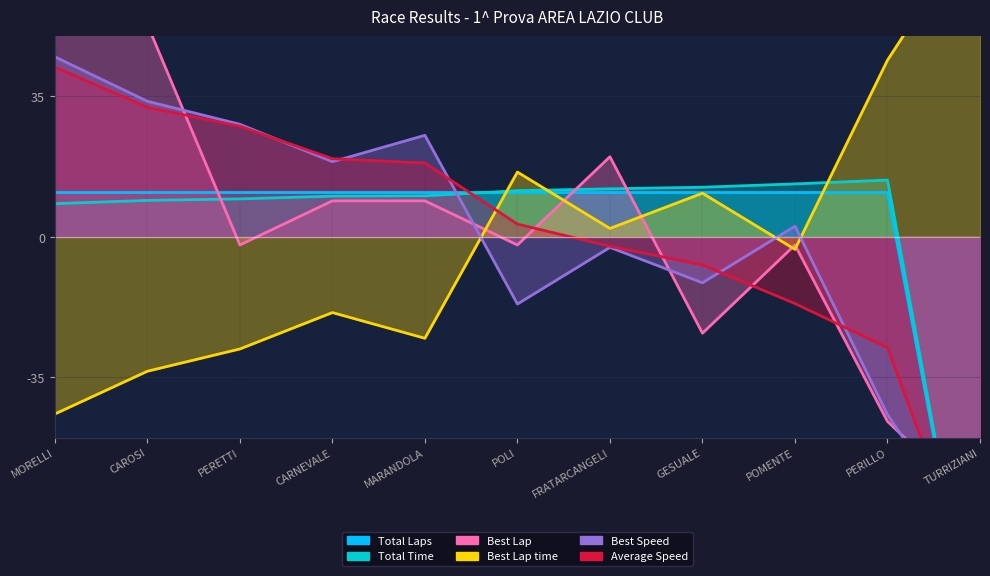

Rank the series at PERETTI from highest to lowest value.

Best Speed, Average Speed, Total Laps, Total Time, Best Lap, Best Lap time